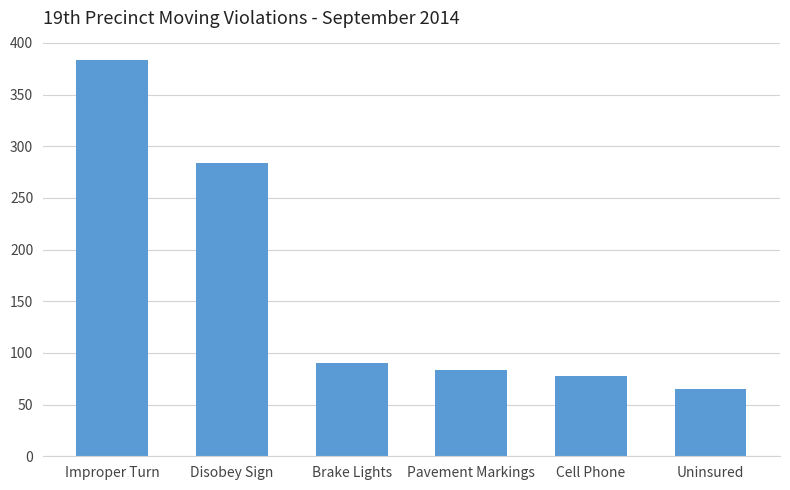

Rank the categories by value from lowest to highest.

Uninsured, Cell Phone, Pavement Markings, Brake Lights, Disobey Sign, Improper Turn